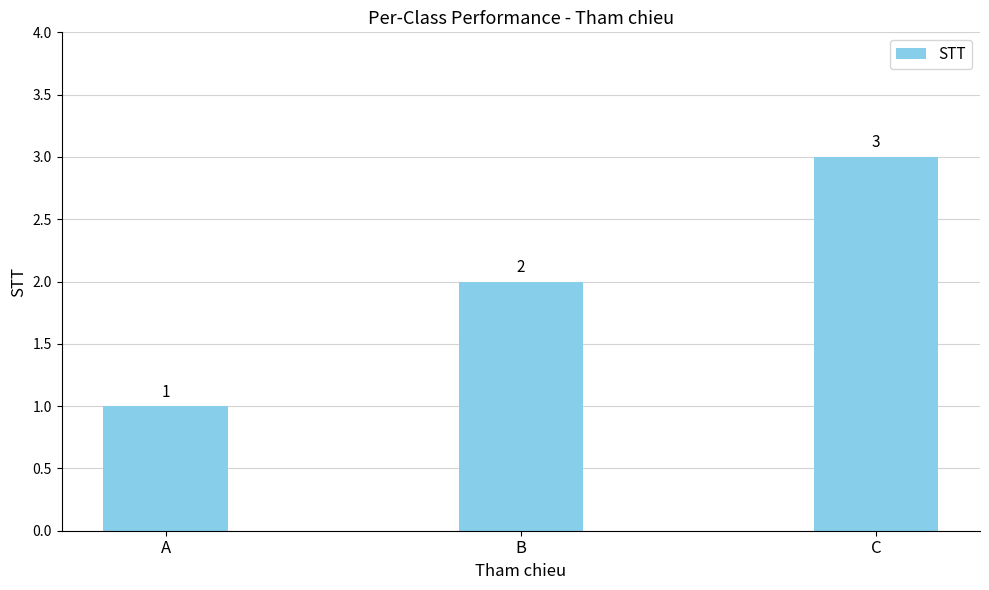

Are the bars horizontal?

No